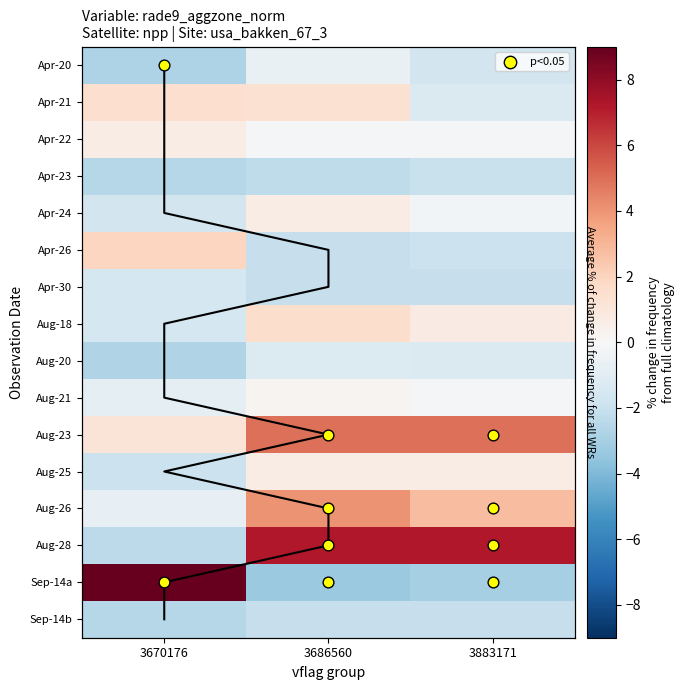

List the series in order of their peak value, lowest first.

Sep-14b, Apr-23, Apr-30, Aug-20, Apr-20, Aug-21, Apr-22, Aug-25, Apr-24, Apr-21, Aug-18, Apr-26, Aug-26, Aug-23, Aug-28, Sep-14a